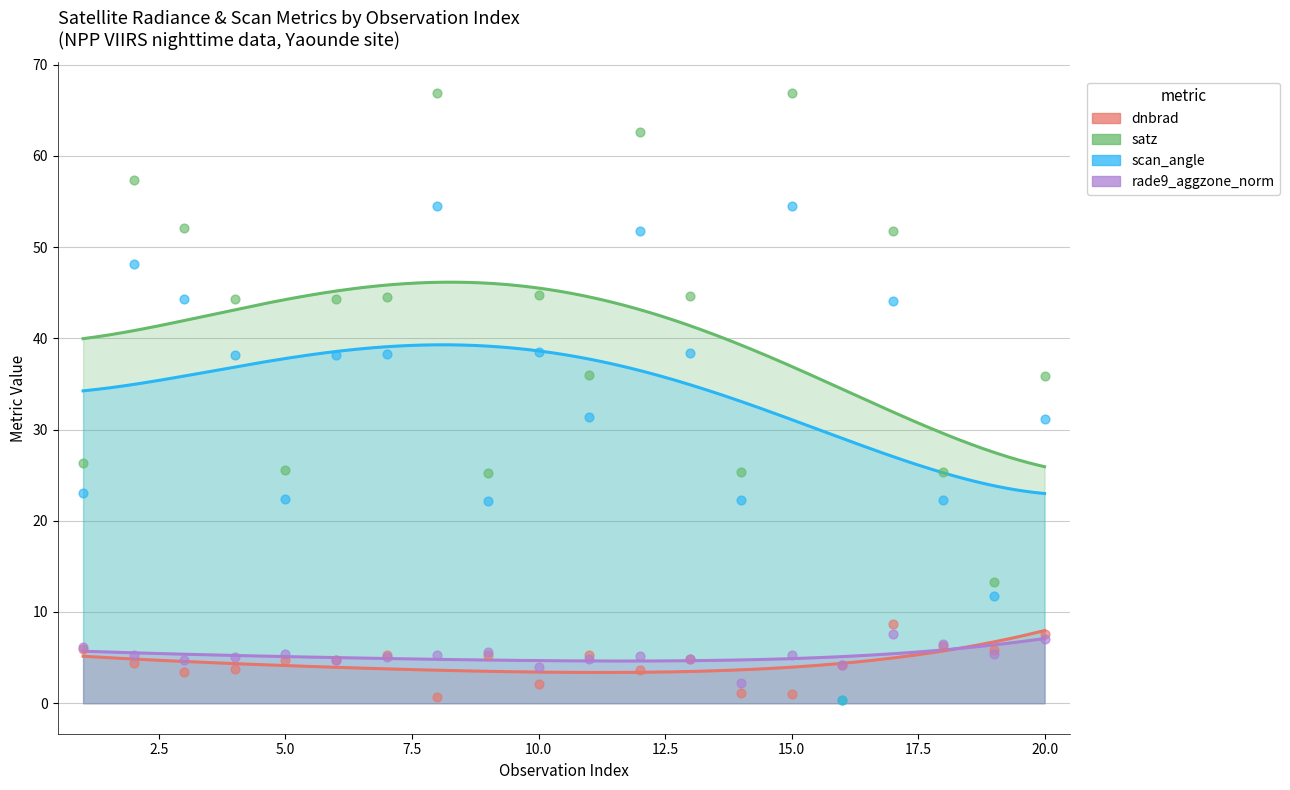

Which series contains the lowest Y value?

scan_angle